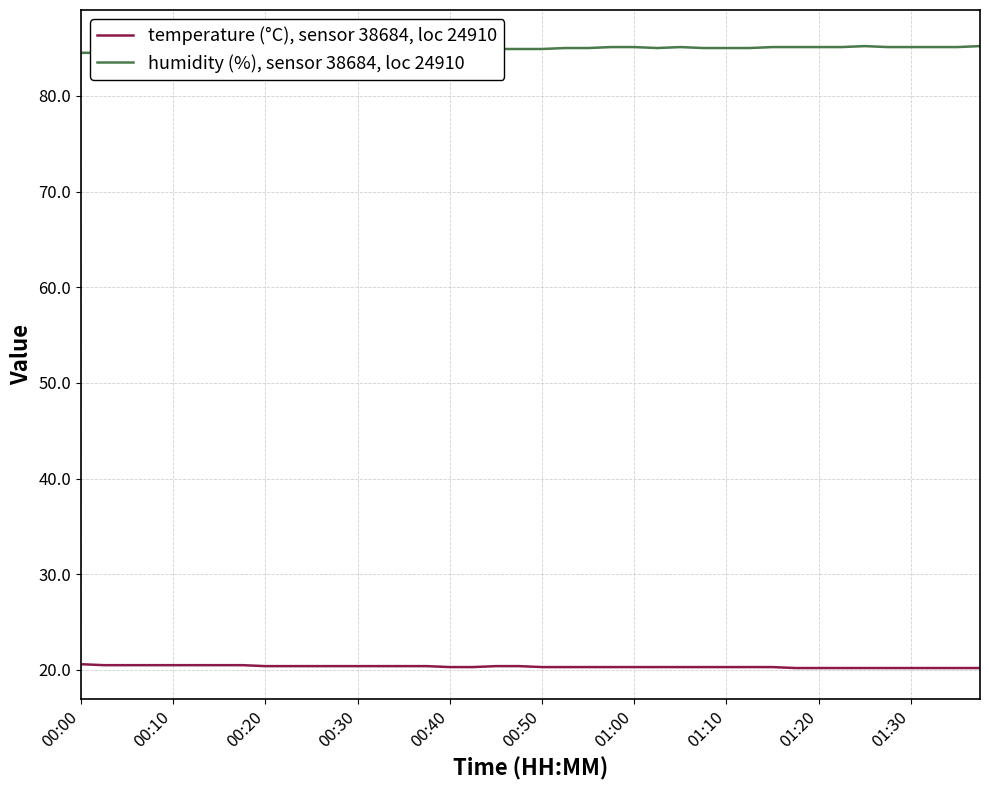

Is it true that temperature (°C), sensor 38684, loc 24910 equals 6.0 at 21?

False